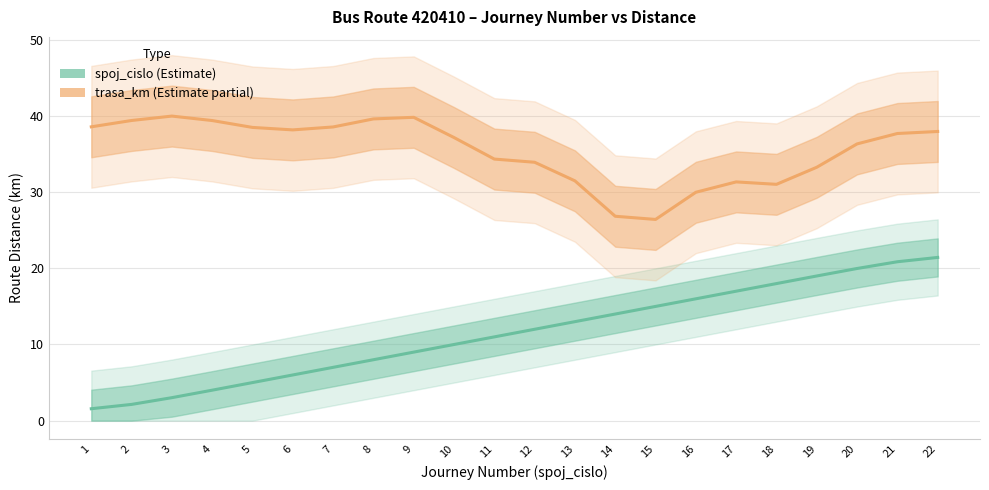

Does the chart have visible grid lines?

Yes